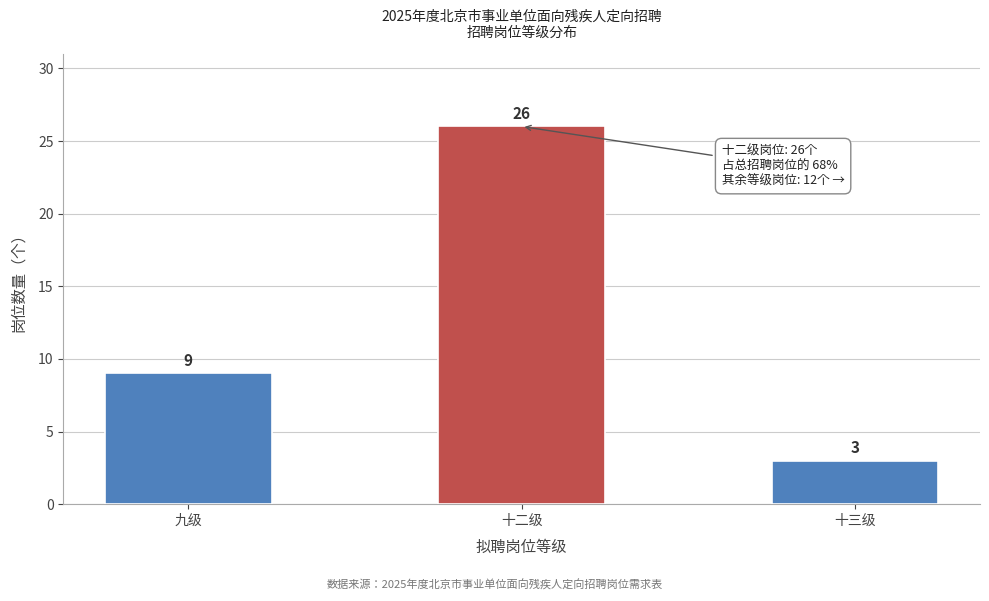

Reading right to left, list all the values displayed in this chart.

十三级=3	十二级=26	九级=9